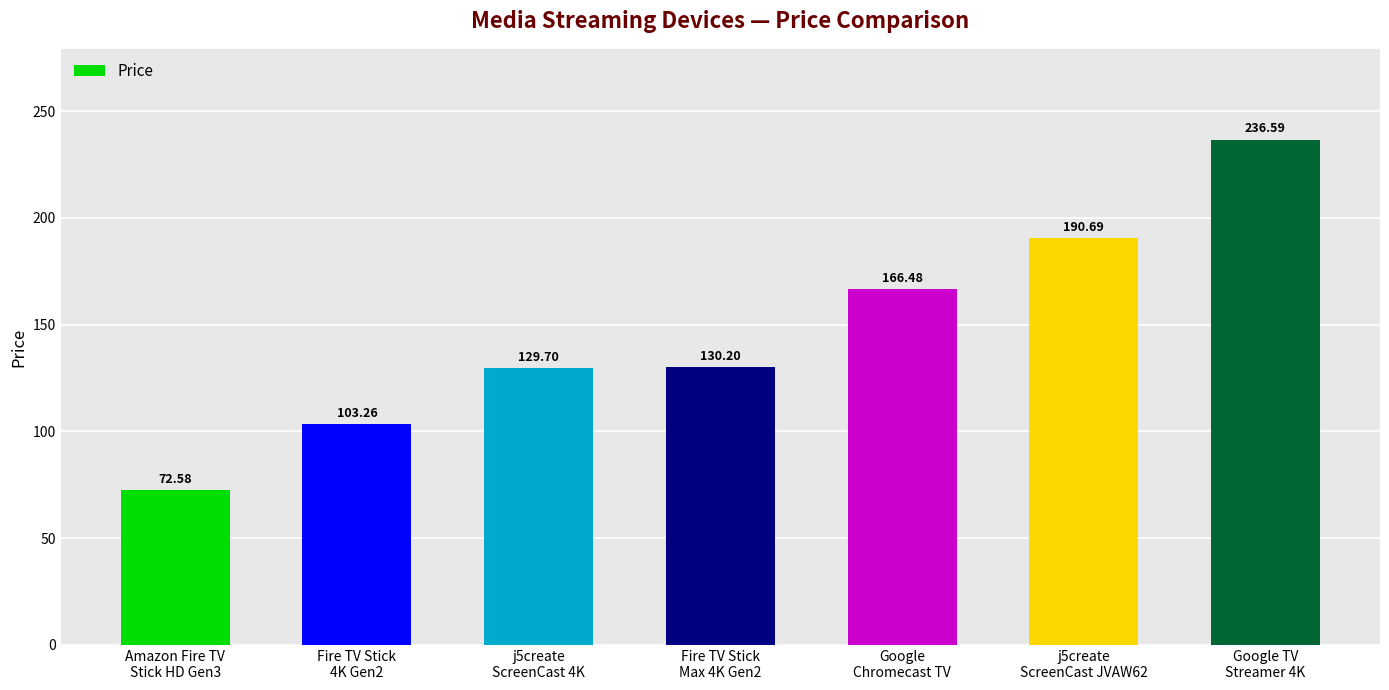

What position from the right is Google TV
Streamer 4K?

1